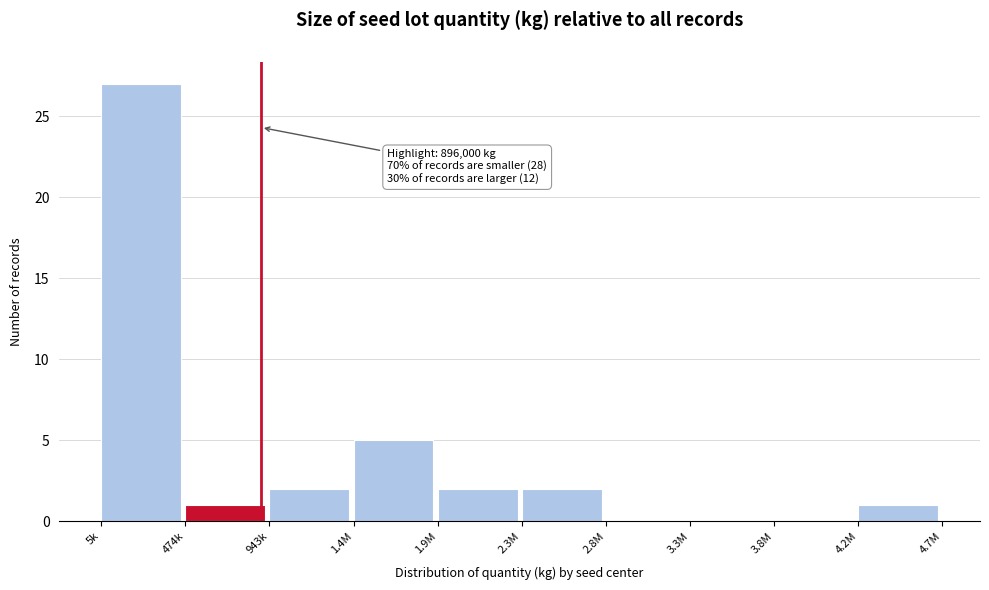

Reading left to right, extract all data points from this chart.

5k=27	474k=1	943k=2	1.4M=5	1.9M=2	2.3M=2	2.8M=0	3.3M=0	3.8M=0	4.2M=1